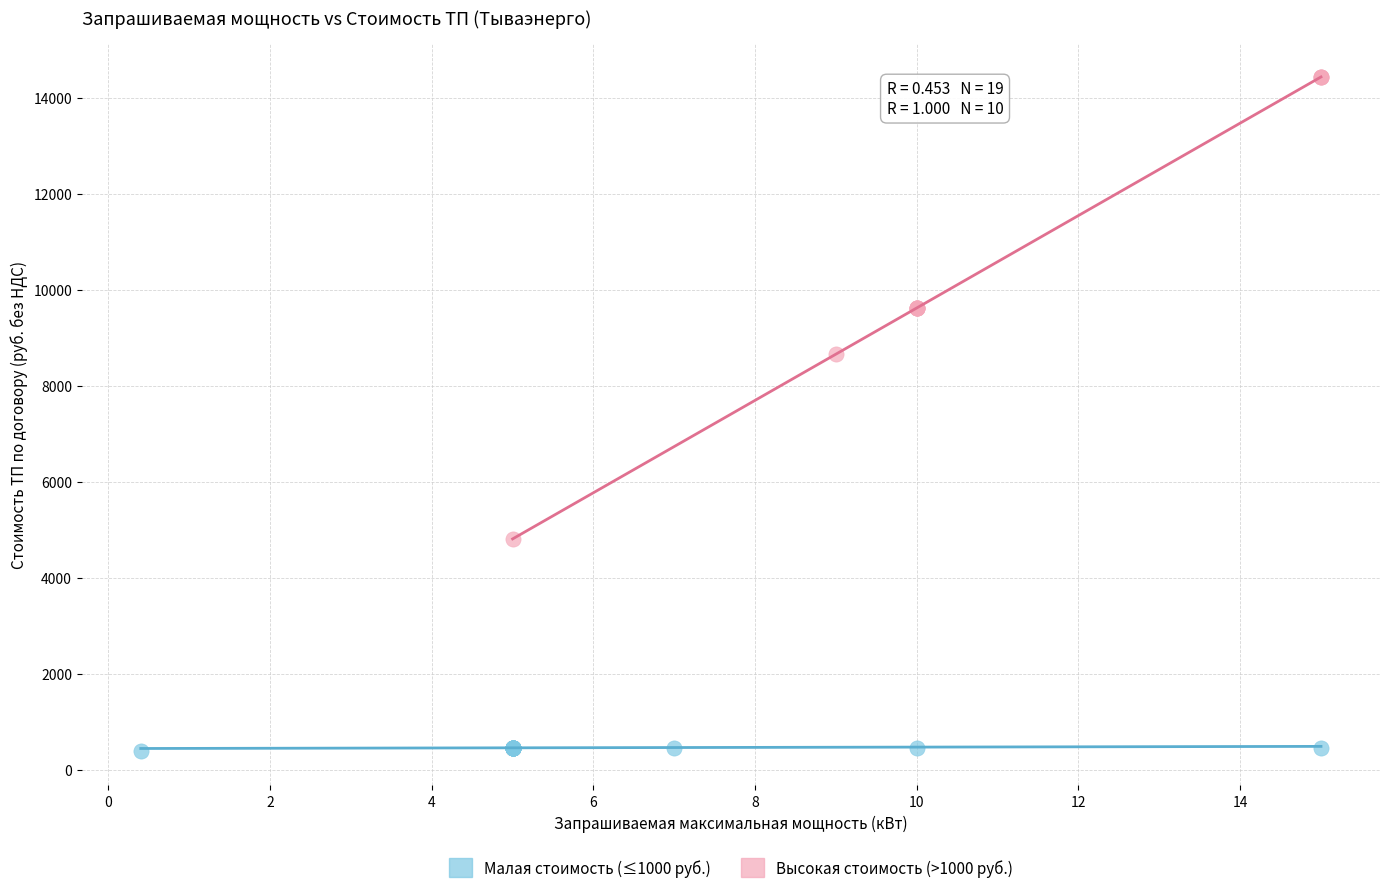

Which series contains the lowest Y value?

Малая стоимость (≤1000 руб.)